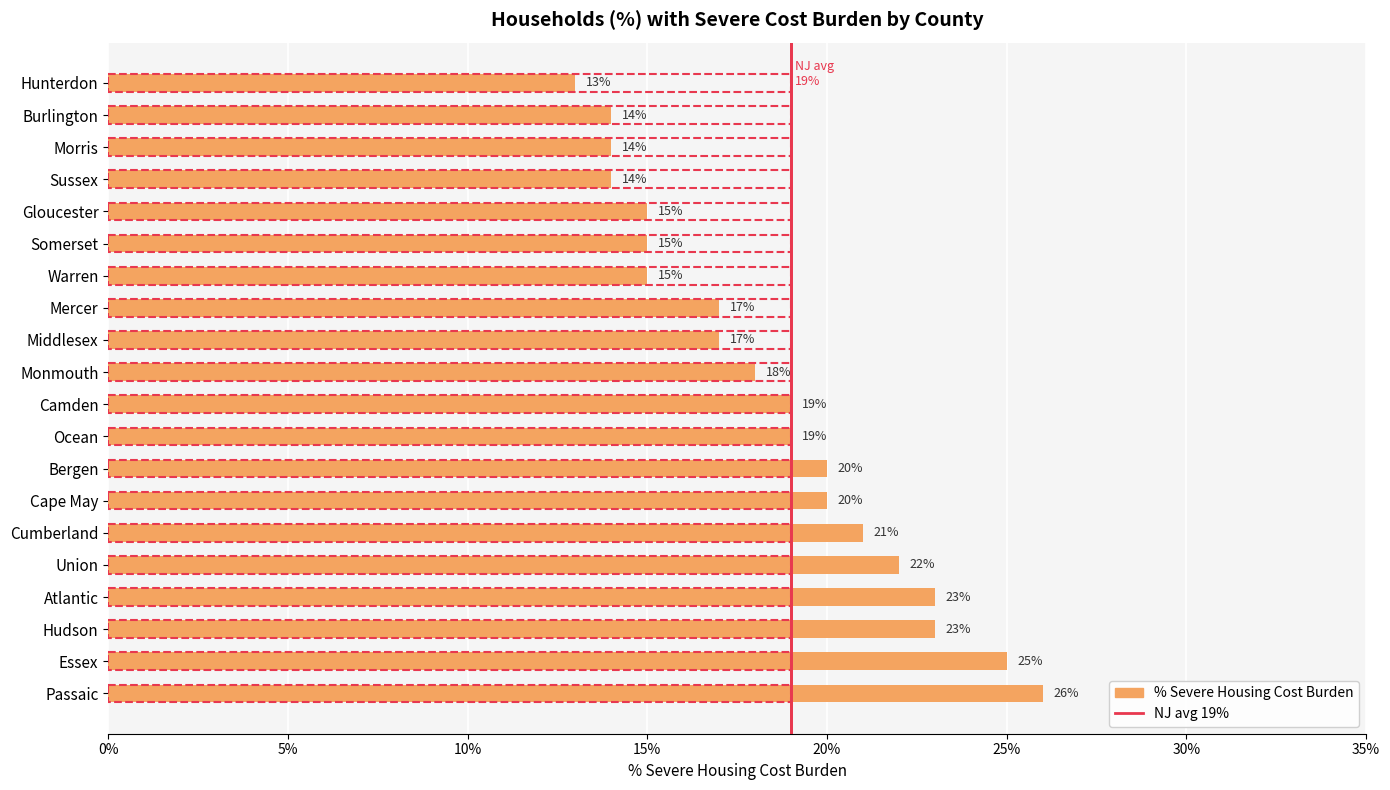

The value of % Severe Housing Cost Burden at Union is 0.2. True or false?

True